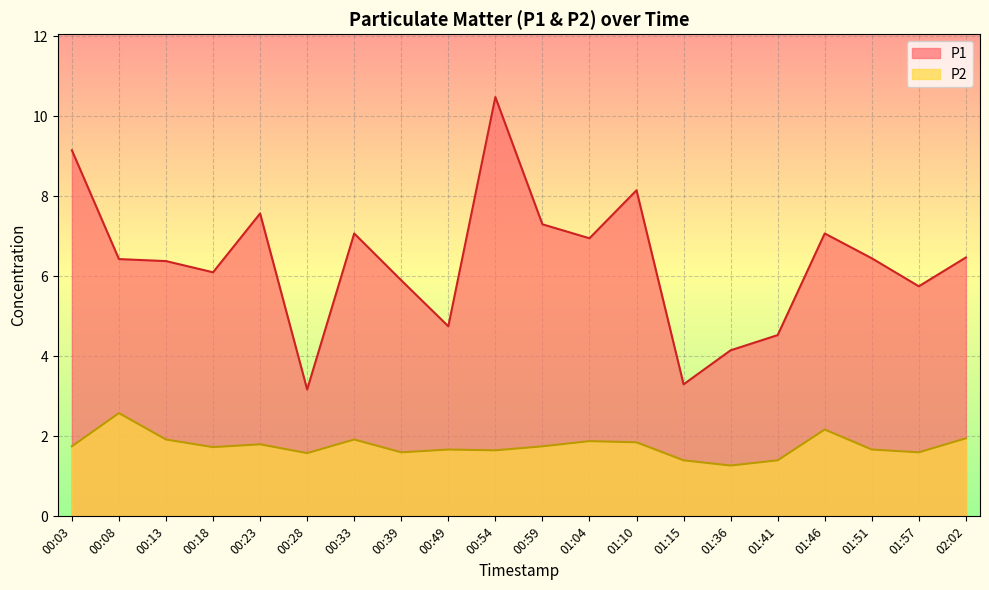

True or false: P1 and P2 intersect in this chart.

False